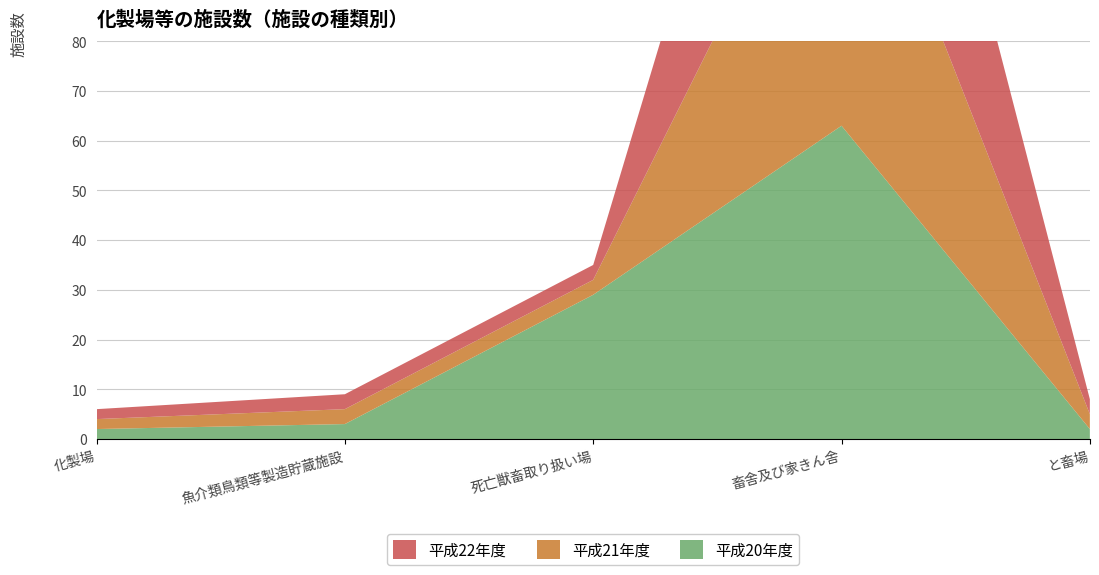

Reading left to right, extract all data points from this chart.

平成20年度: 化製場=2	魚介類鳥類等製造貯蔵施設=3	死亡獣畜取り扱い場=29	畜舎及び家きん舎=63	と畜場=2
平成21年度: 化製場=2	魚介類鳥類等製造貯蔵施設=3	死亡獣畜取り扱い場=3	畜舎及び家きん舎=69	と畜場=3
平成22年度: 化製場=2	魚介類鳥類等製造貯蔵施設=3	死亡獣畜取り扱い場=3	畜舎及び家きん舎=69	と畜場=3